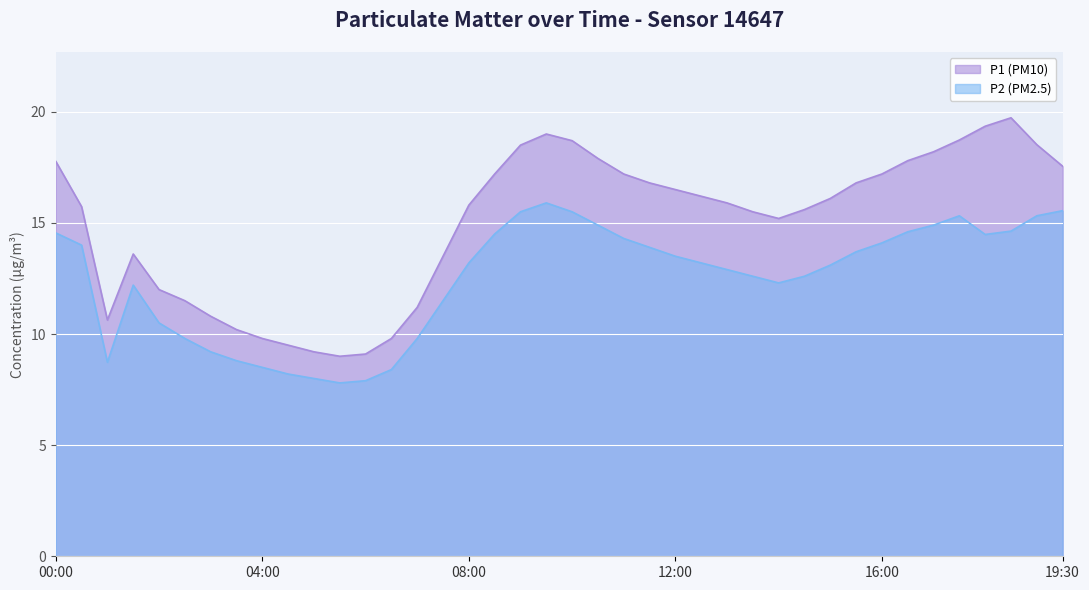

Which series has the largest range (max minus min)?

P1 (PM10)